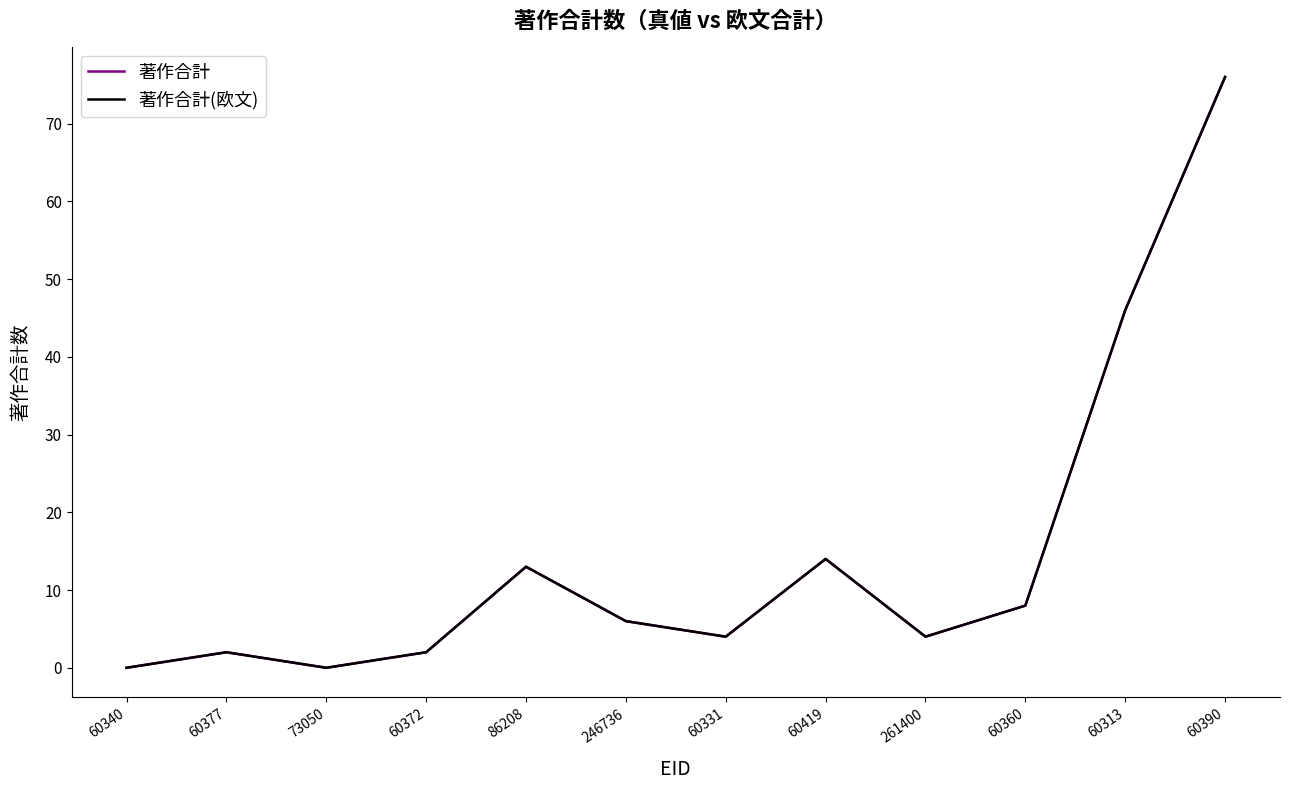

At which label does 著作合計(欧文) reach its peak?

60390